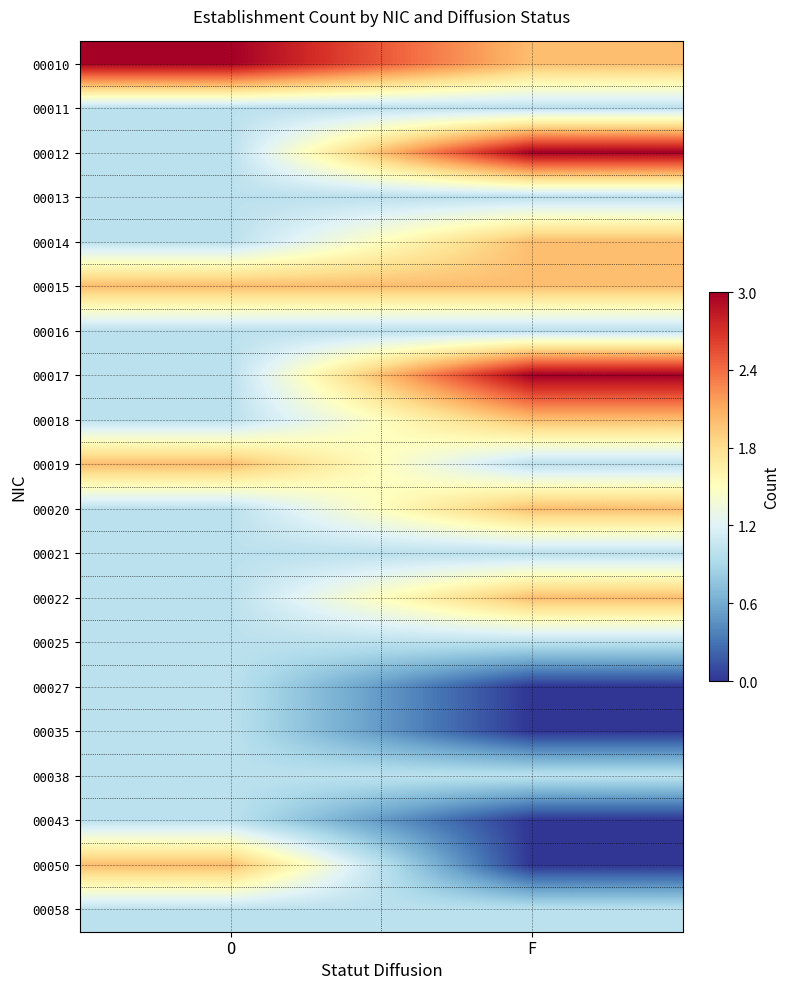

Rank the series at F from highest to lowest value.

00012, 00017, 00010, 00014, 00015, 00018, 00020, 00022, 00011, 00013, 00016, 00019, 00021, 00025, 00038, 00058, 00027, 00035, 00043, 00050